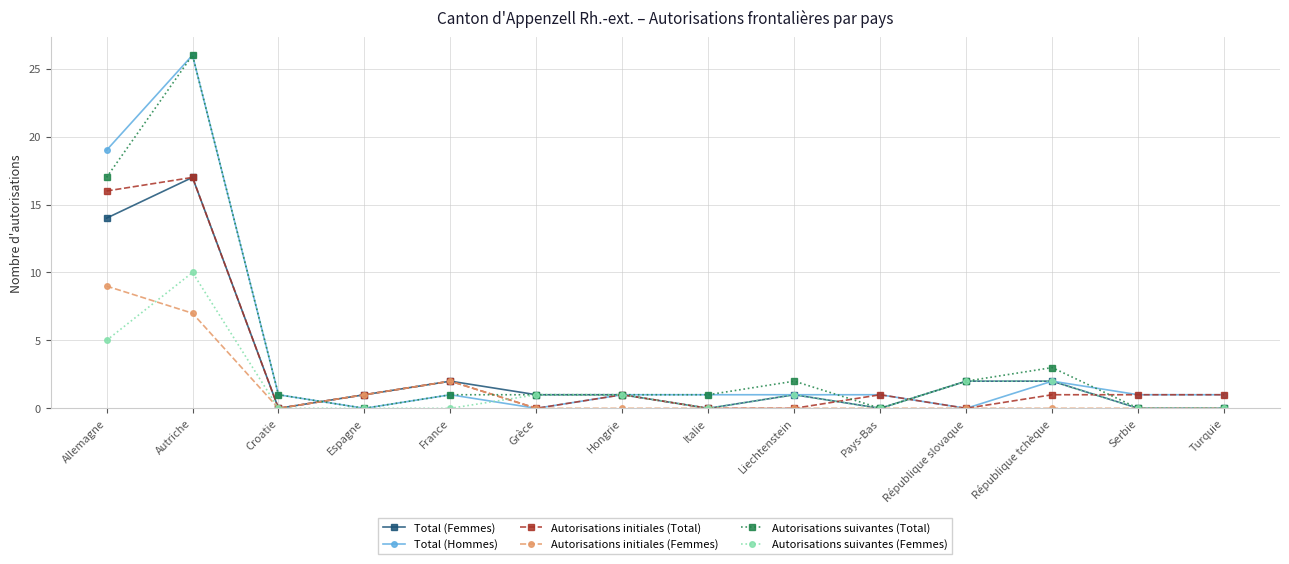

What is the sum of the Total (Hommes) values at France and Autriche?

27